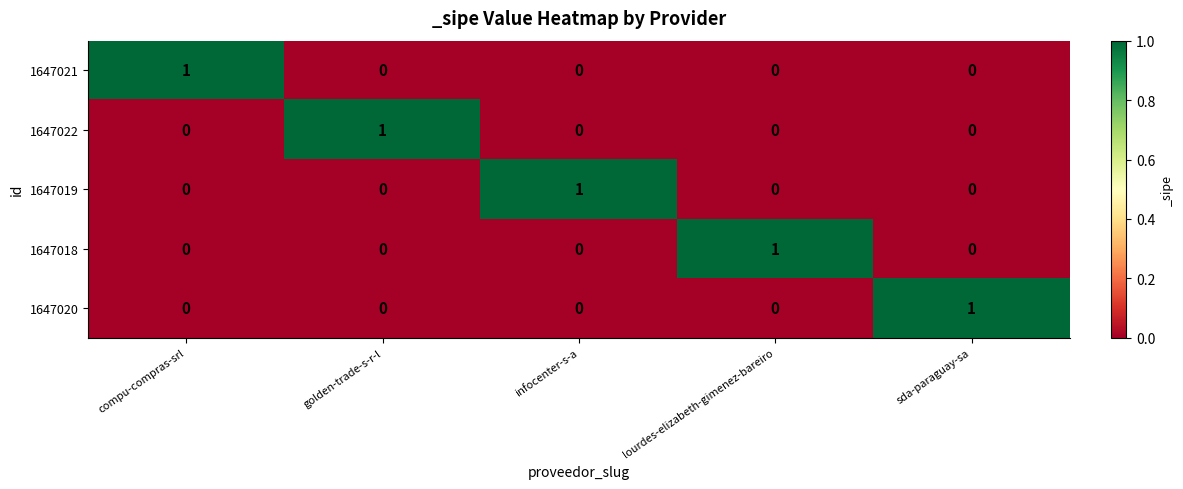

True or false: 1647022 has a value of -1 at infocenter-s-a.

False